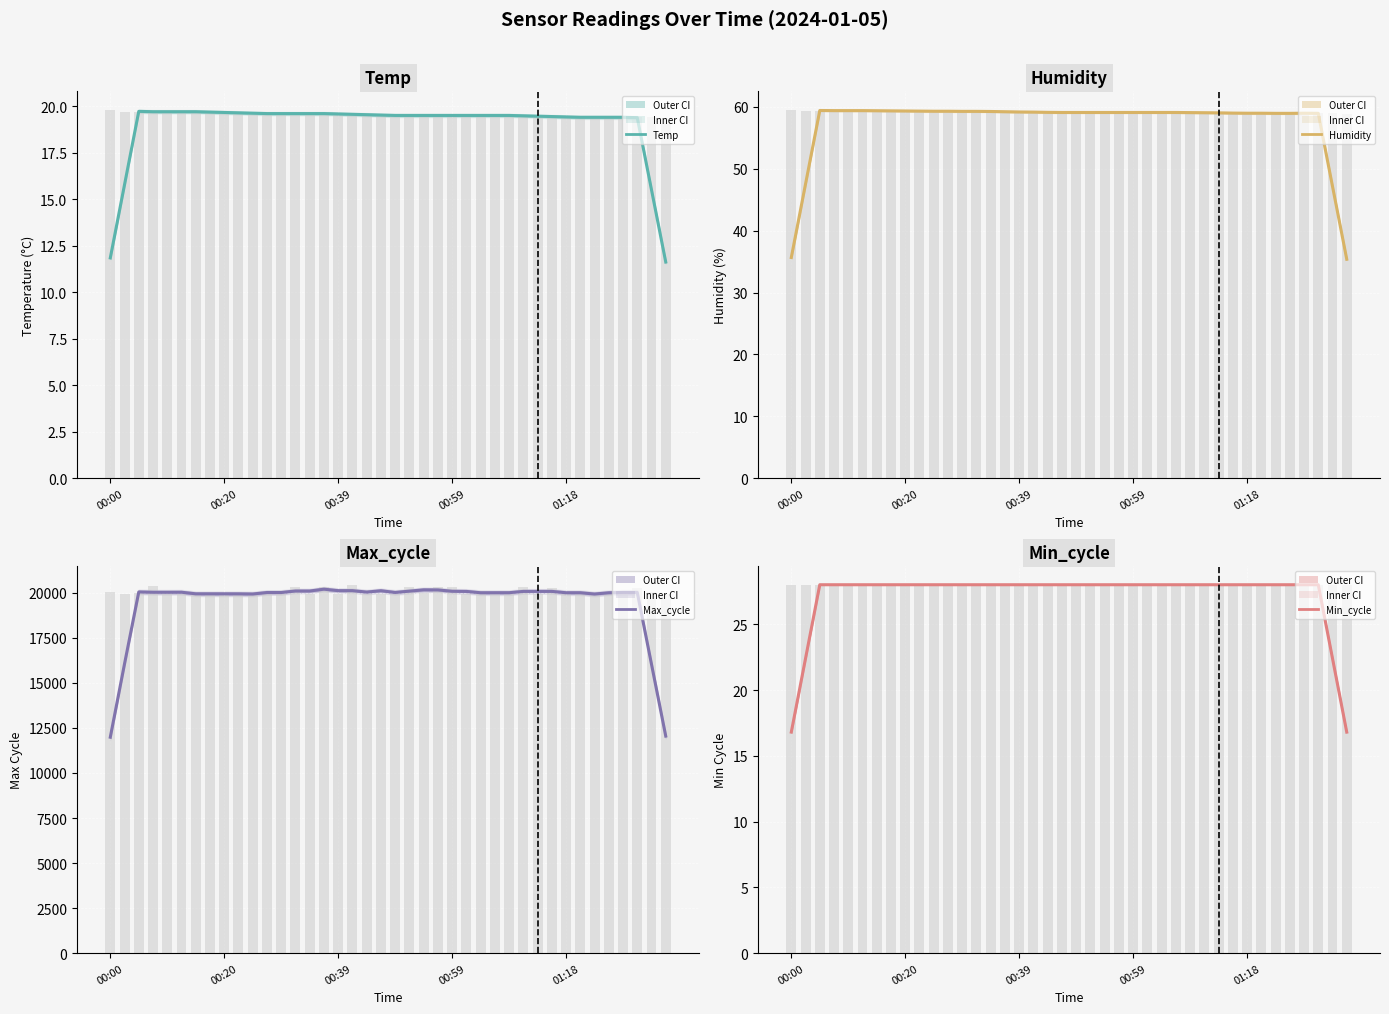

Reading left to right, extract all data points from this chart.

Temp: 11.8	15.8	19.7	19.7	19.7	19.7	19.7	19.7	19.7	19.6	19.6	19.6	19.6	19.6	19.6	19.6	19.6	19.6	19.5	19.5	19.5	19.5	19.5	19.5	19.5	19.5	19.5	19.5	19.5	19.5	19.5	19.4	19.4	19.4	19.4	19.4	19.4	19.4	15.5	11.6
Humidity: 35.7	47.5	59.4	59.4	59.4	59.4	59.4	59.4	59.3	59.3	59.3	59.3	59.3	59.3	59.3	59.2	59.2	59.2	59.1	59.1	59.1	59.1	59.1	59.1	59.1	59.1	59.1	59.1	59.1	59.1	59.0	59.0	59.0	59.0	59.0	59.0	59.0	59.0	47.2	35.4
Max_cycle: 11983.4	16056.2	20042.8	20025.6	20025.4	20027.6	19939.8	19939.6	19939.6	19938.2	19928.6	20011.6	20011.8	20094.6	20094.6	20196.8	20115.2	20114.4	20035.6	20110.6	20014.8	20087.6	20160.0	20155.2	20080.2	20072.4	19999.2	20000.2	20001.0	20073.0	20074.6	20073.8	19999.6	19999.8	19927.8	19997.6	20016.8	20016.8	16030.8	12045.8
Min_cycle: 16.8	22.4	28.0	28.0	28.0	28.0	28.0	28.0	28.0	28.0	28.0	28.0	28.0	28.0	28.0	28.0	28.0	28.0	28.0	28.0	28.0	28.0	28.0	28.0	28.0	28.0	28.0	28.0	28.0	28.0	28.0	28.0	28.0	28.0	28.0	28.0	28.0	28.0	22.4	16.8